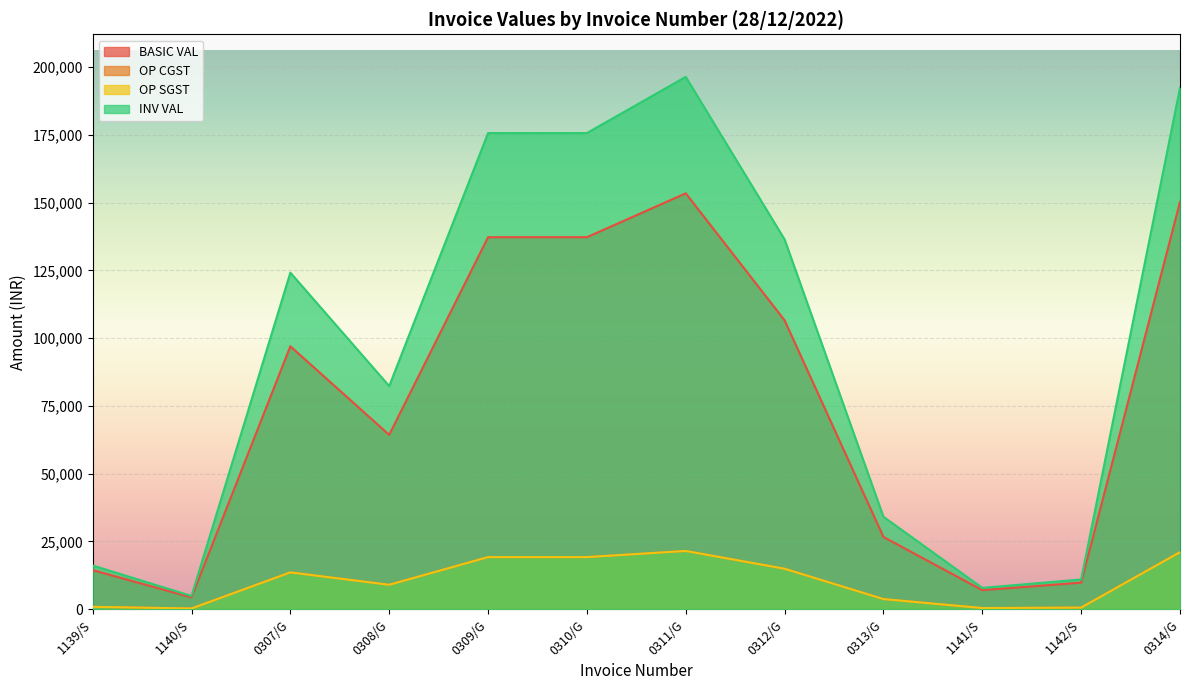

At 0307/G, list the series in order from smallest to largest.

OP CGST, OP SGST, BASIC VAL, INV VAL